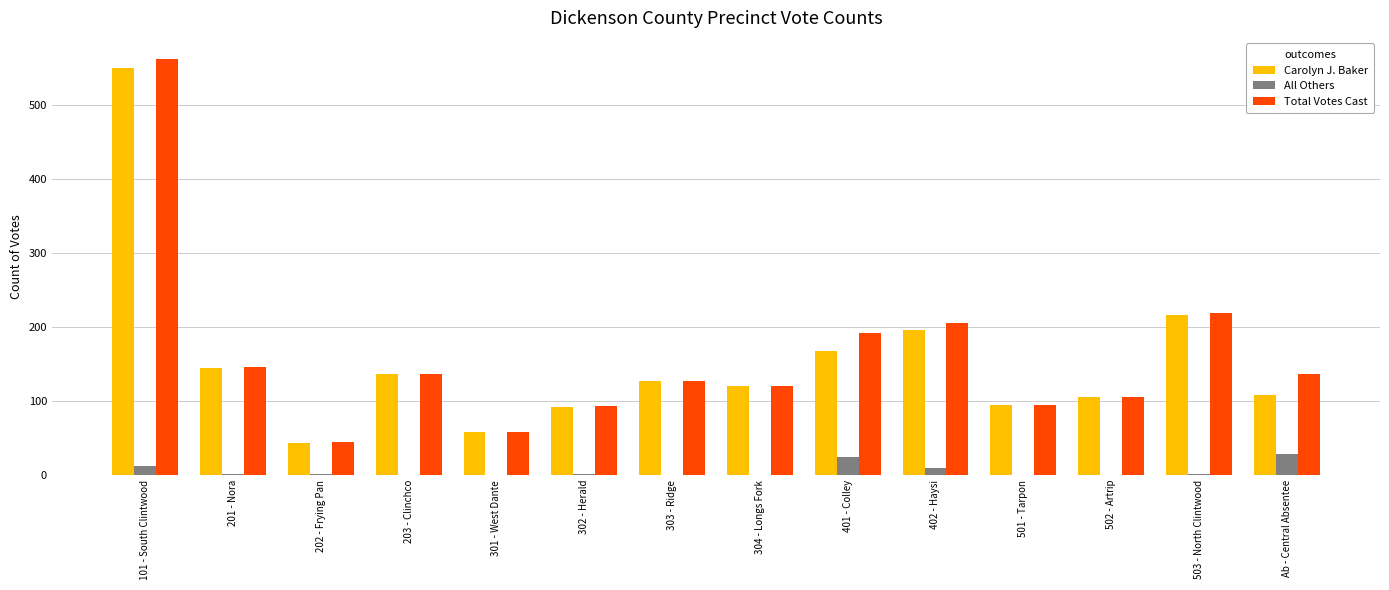

What is the maximum value for Total Votes Cast?

563